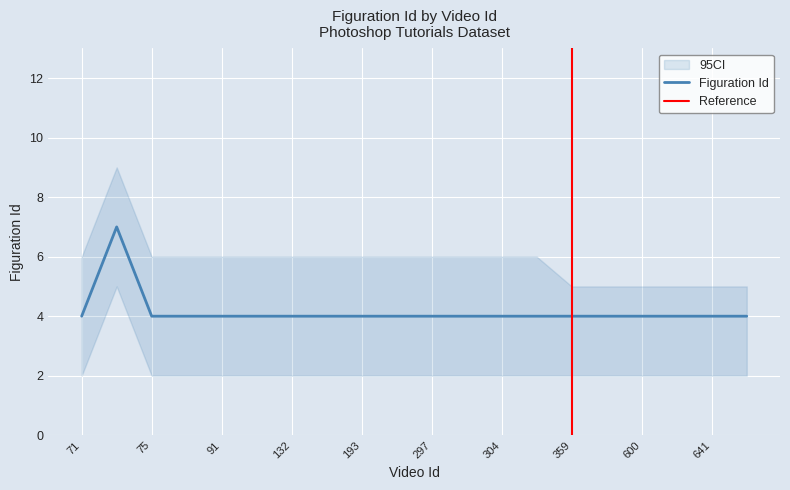

At which category does the data reach its first local peak?

73